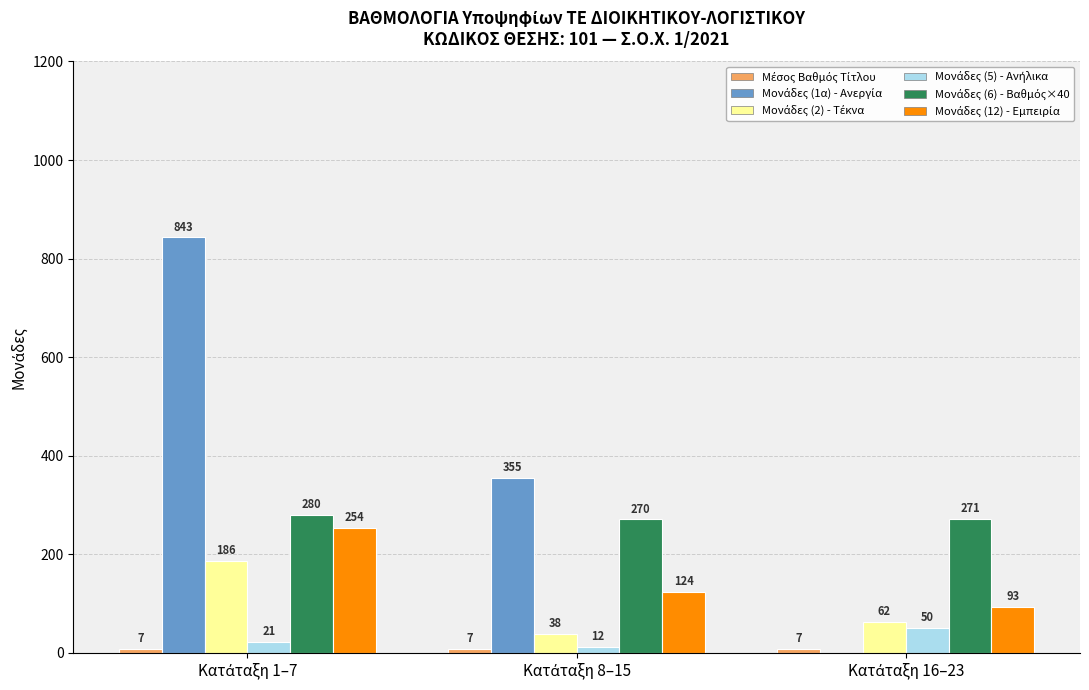

What is the greatest value displayed?

842.9